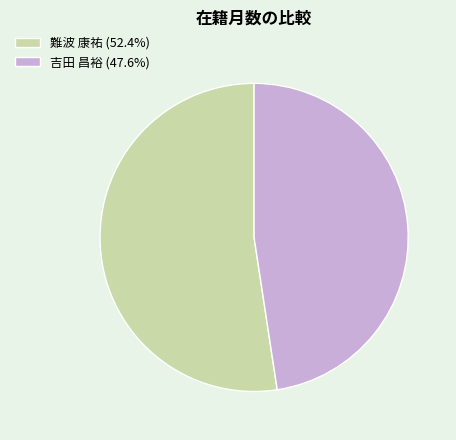

Between 吉田 昌裕 and 難波 康祐, which is larger?

難波 康祐